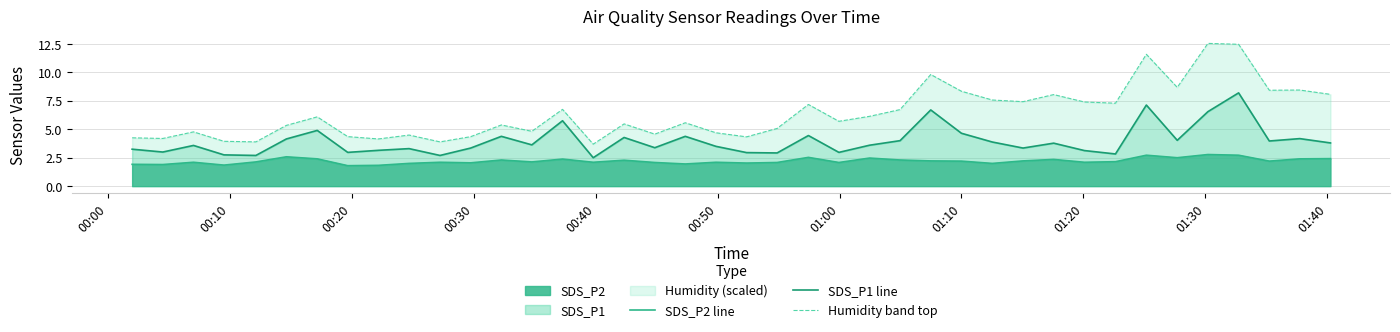

How many distinct data groups are displayed?

3